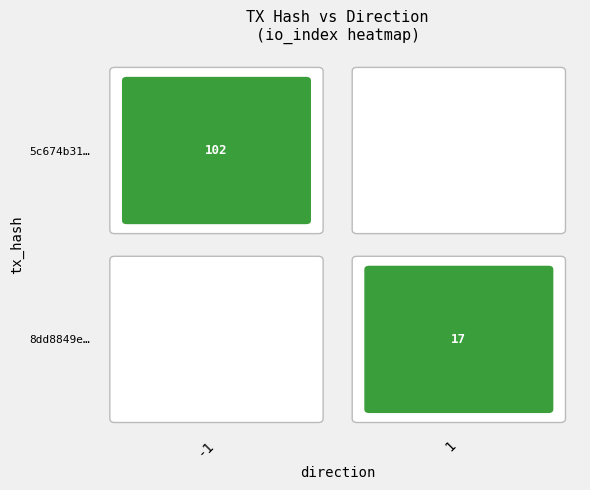

Which series changed the most between direction and io_index?

5c674b3118536d1e47434ef8f8b2b46924dbff3